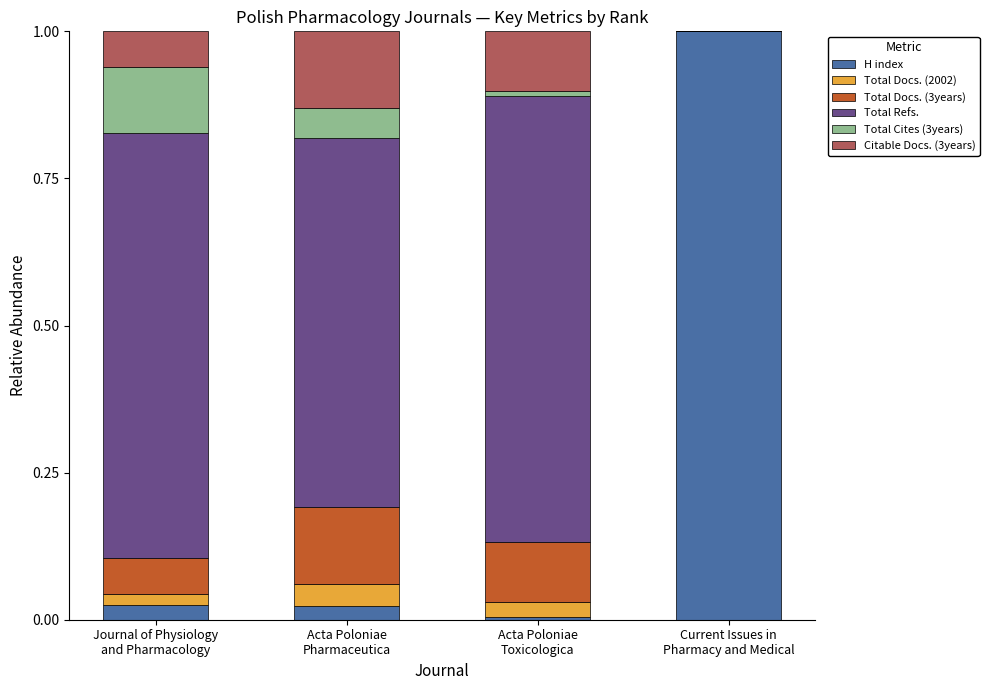

What is the maximum value for H index?

1.0